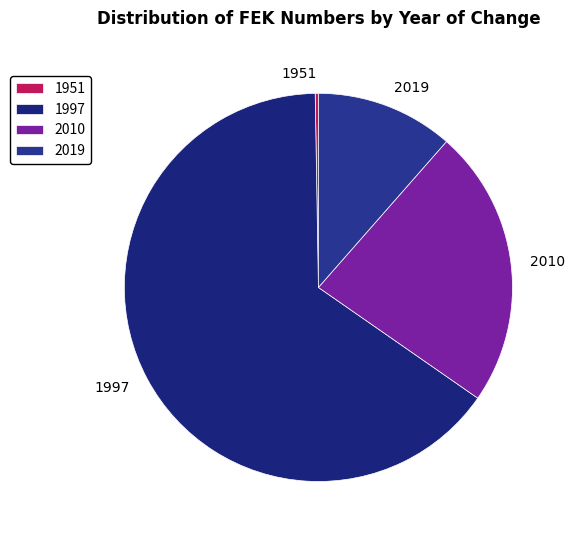

Between 2010 and 2019, which is larger?

2010